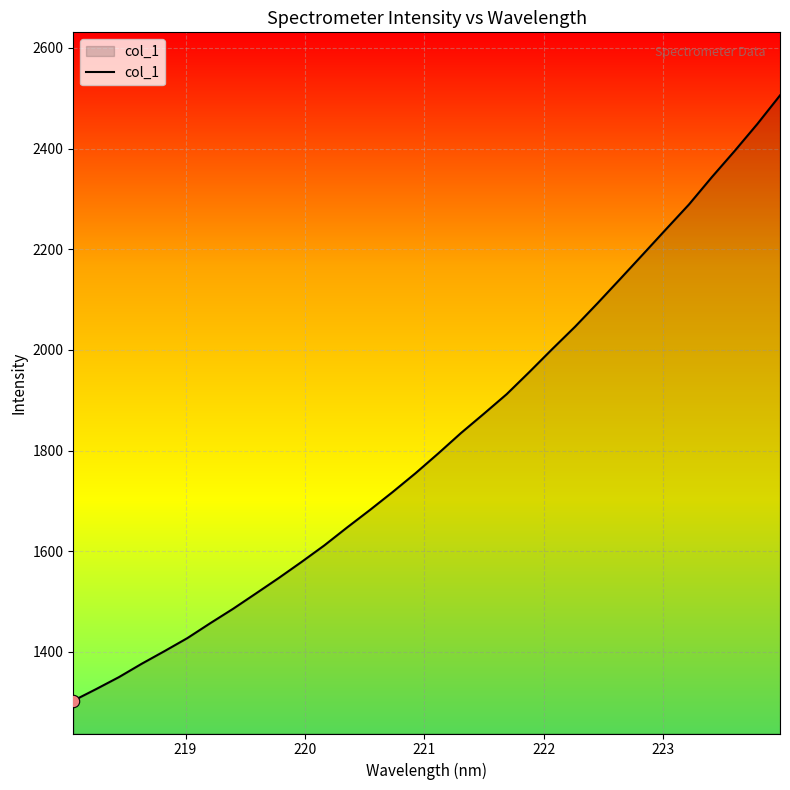

What is the difference between the maximum and minimum values?

1202.6